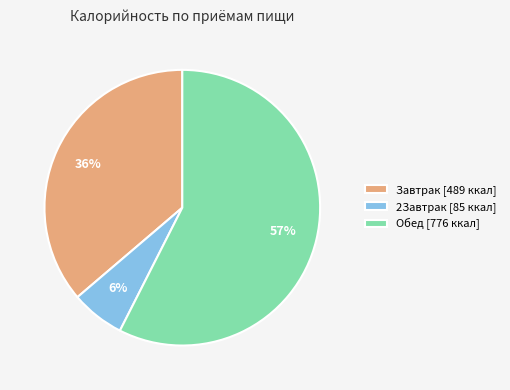

Which slice is the largest?

Обед [776 ккал]